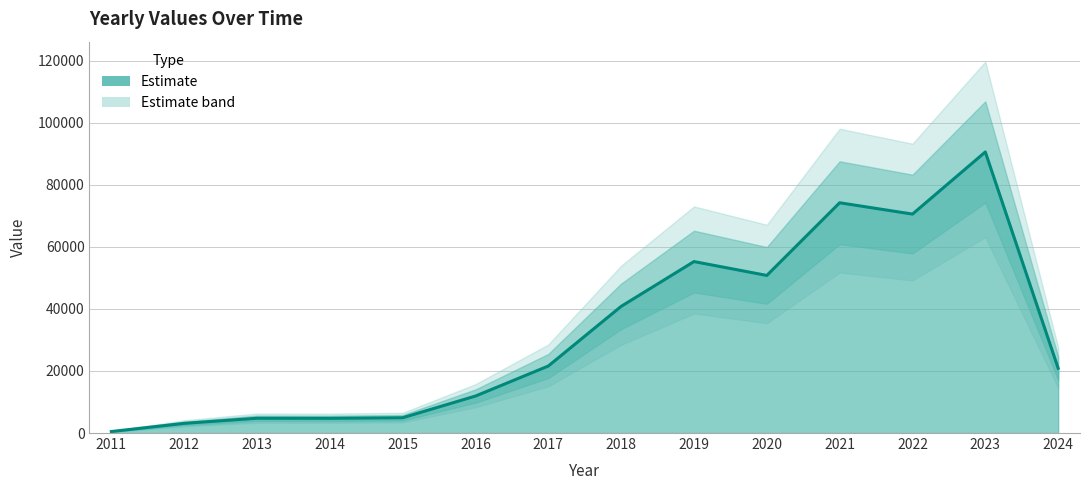

Reading right to left, transcribe all the data shown in this chart.

2024=20891	2023=90593	2022=70568	2021=74218	2020=50796	2019=55264	2018=40825	2017=21598	2016=11919	2015=4929	2014=4739	2013=4762	2012=3116	2011=485